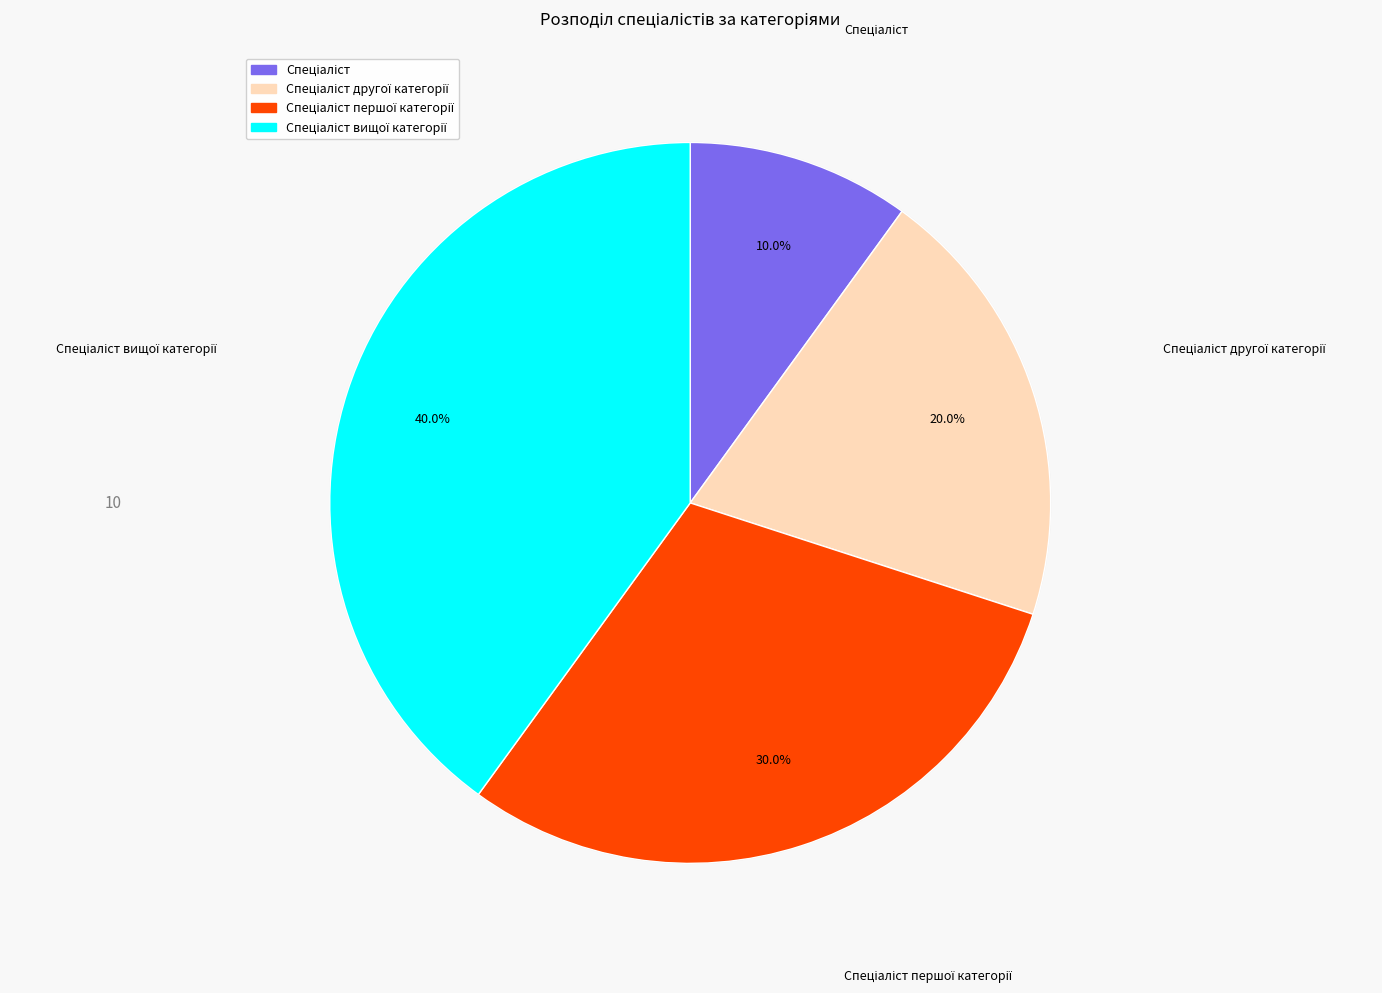

What is the smallest slice in the pie chart?

Спеціаліст